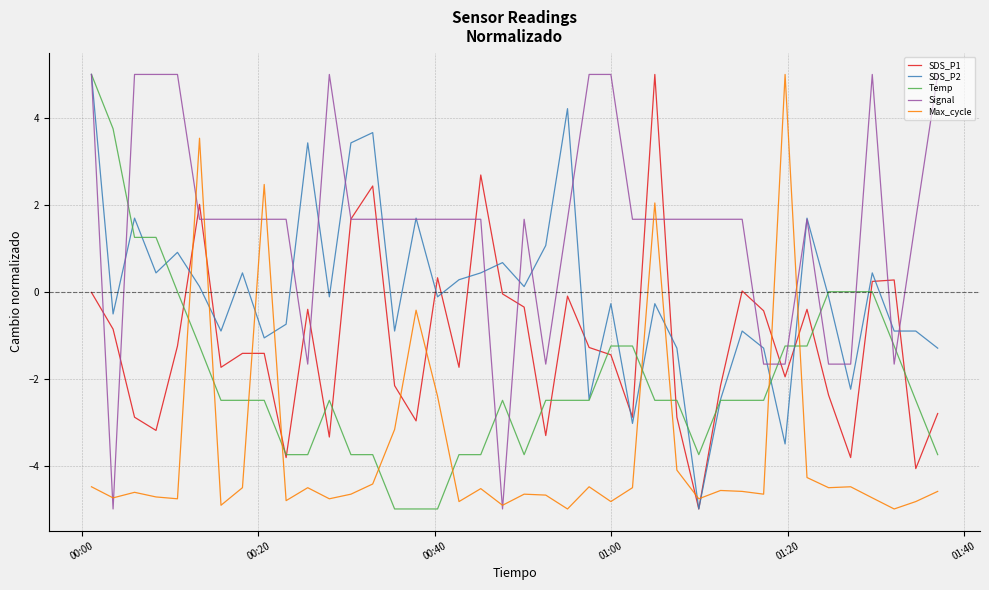

List the series in order of their overall mean, lowest first.

Max_cycle, Temp, SDS_P1, SDS_P2, Signal